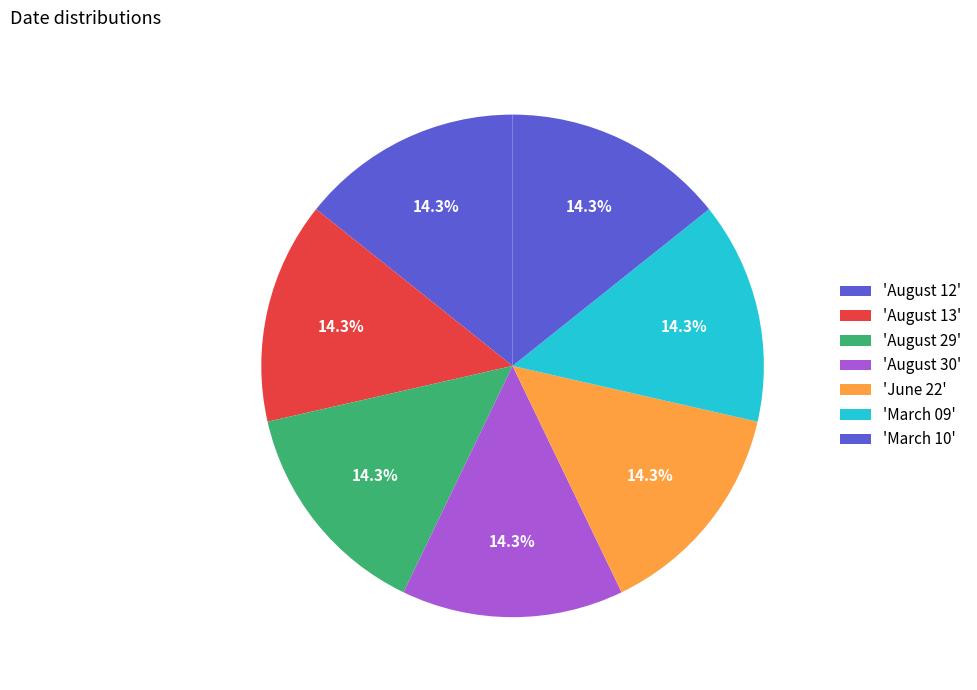

Count the number of slices in the pie.

7